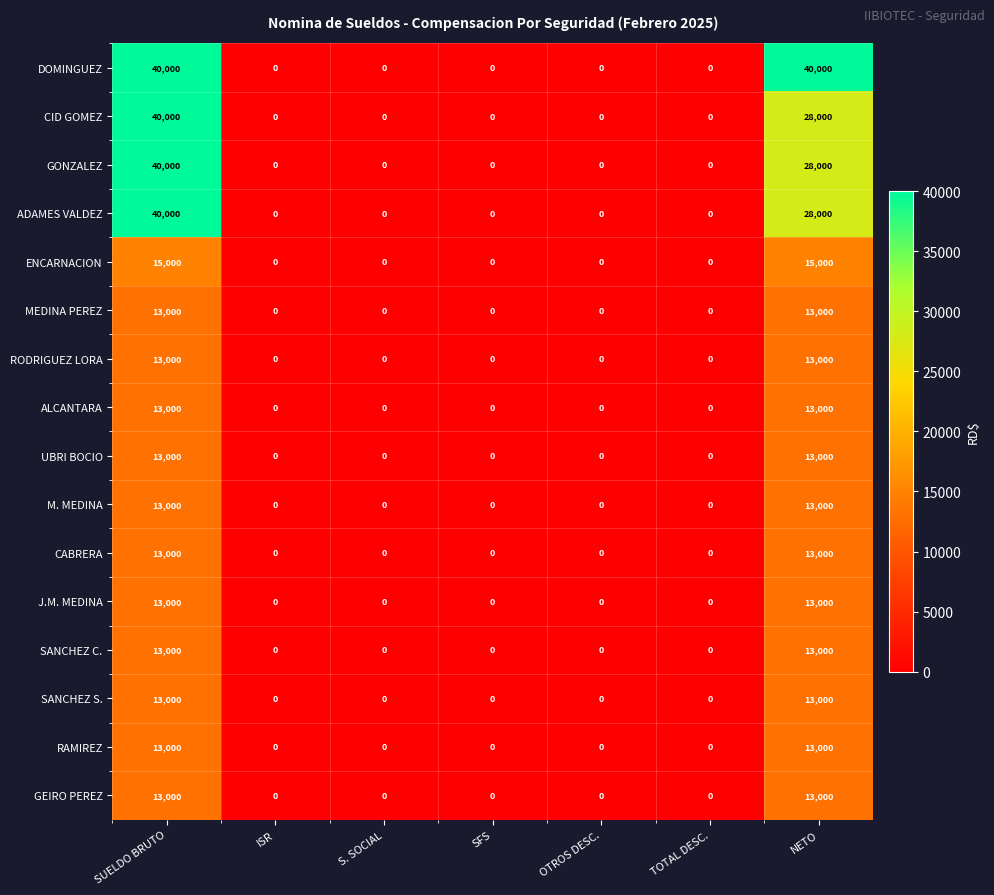

What is the difference between the second highest and second lowest values in the M. MEDINA series?

13000